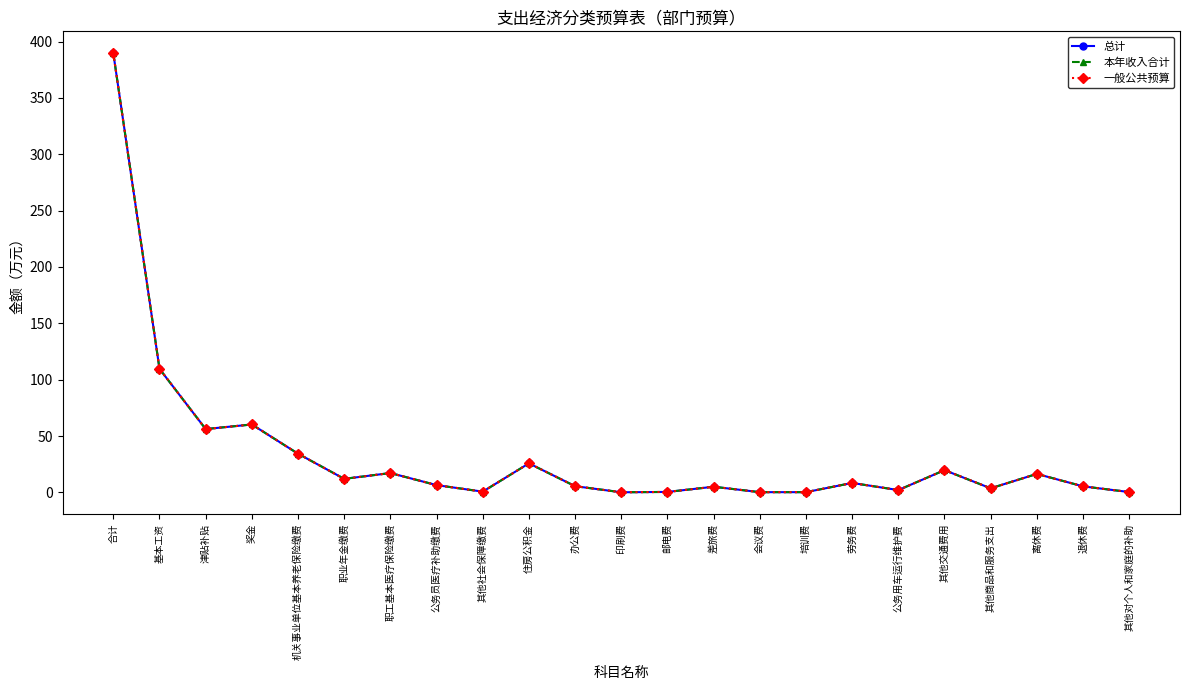

Does the chart have visible grid lines?

No